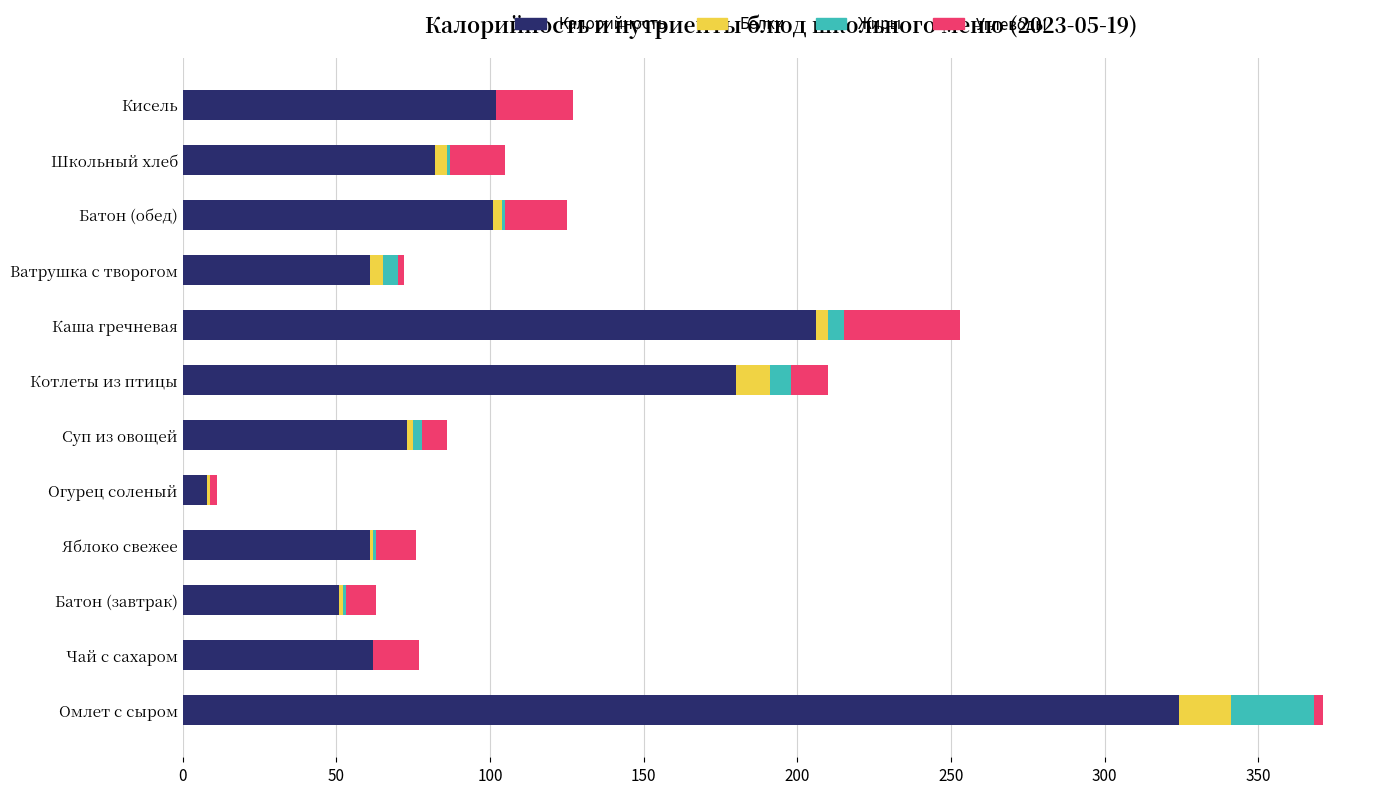

Is it true that Калорийность equals 95 at Суп из овощей?

False